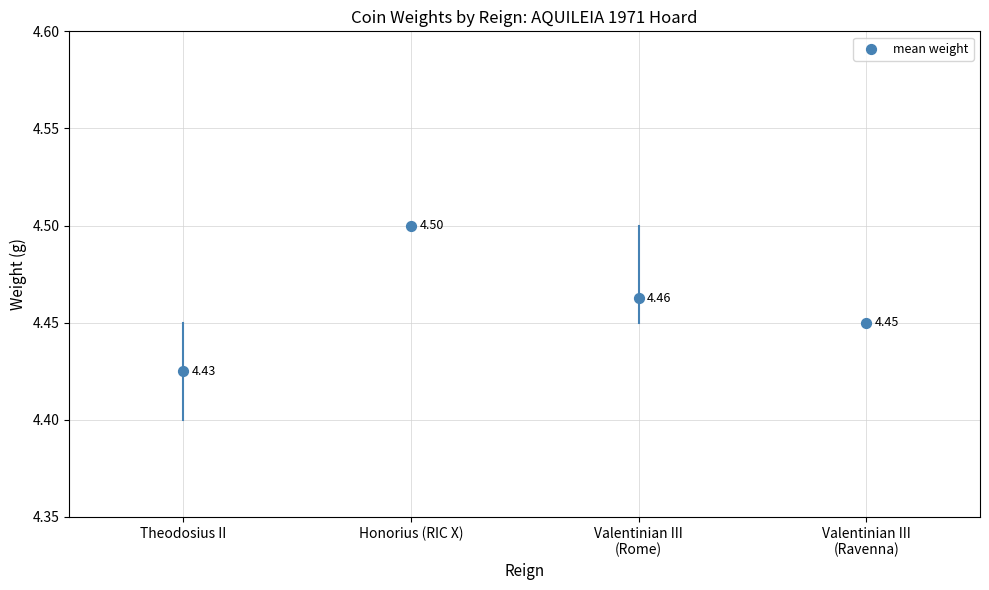

How many points are shown in the scatter plot?

4